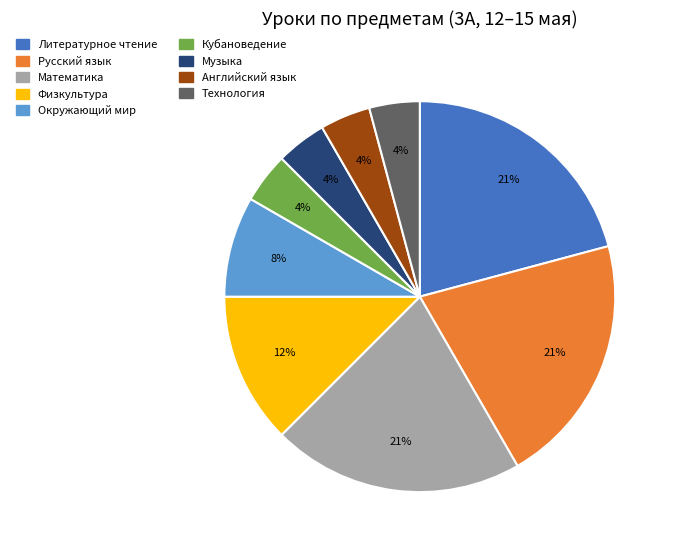

Does Литературное чтение represent more than half of the total?

No